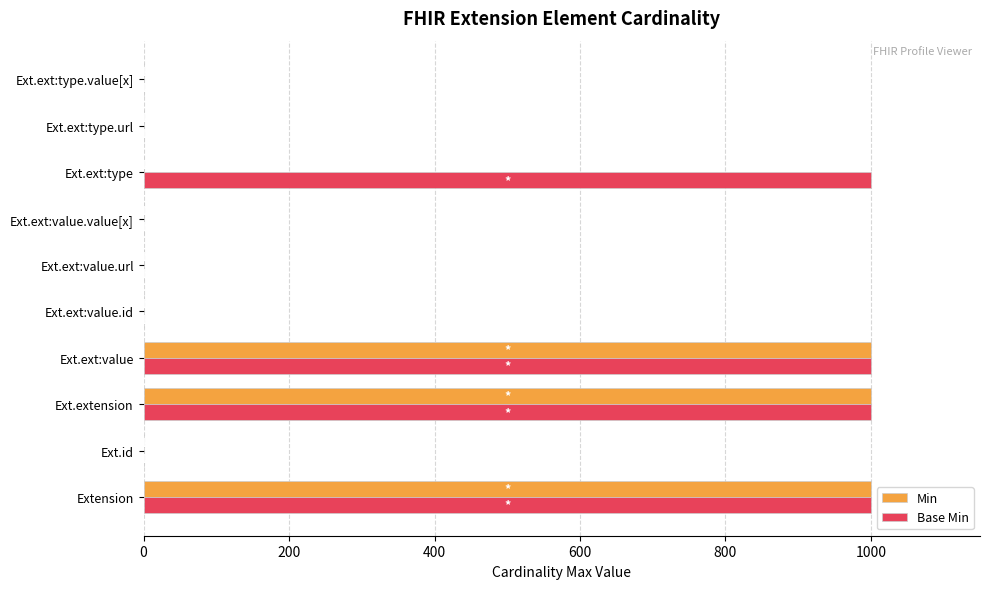

Which series has the largest total across all categories?

Base Min